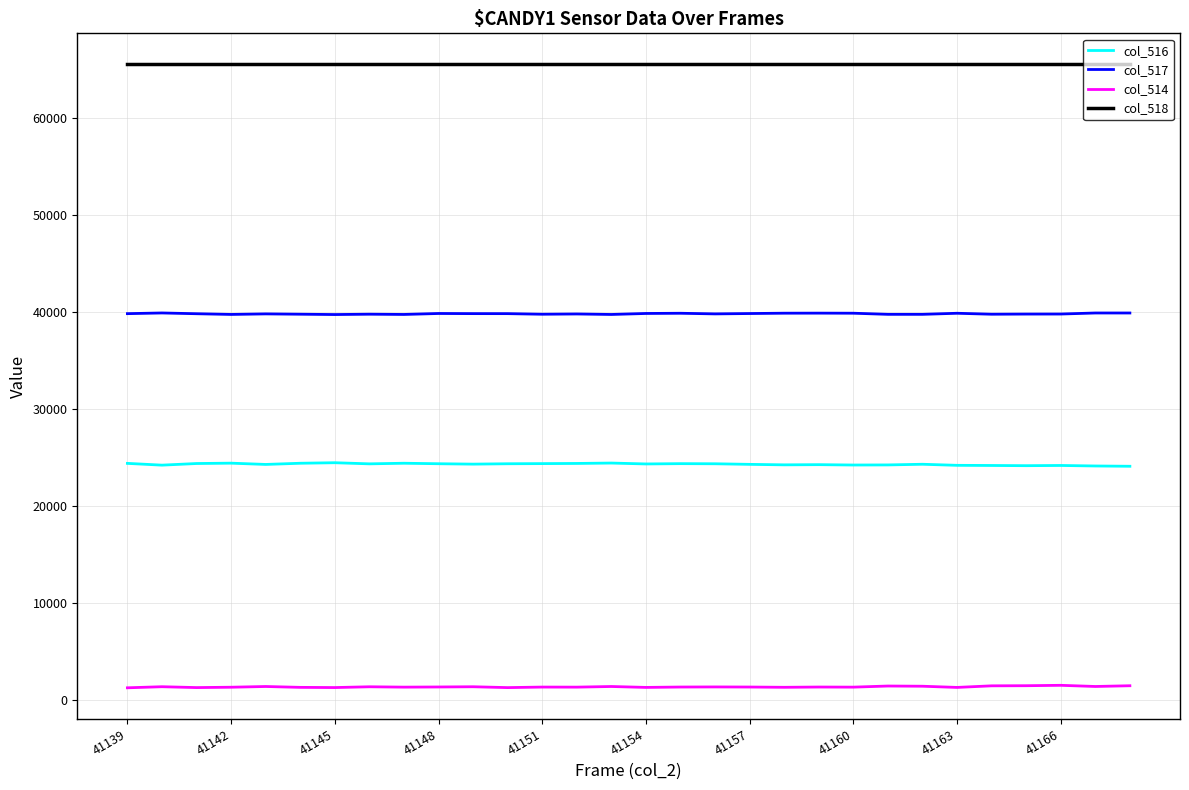

What is the minimum value for col_518?

65535